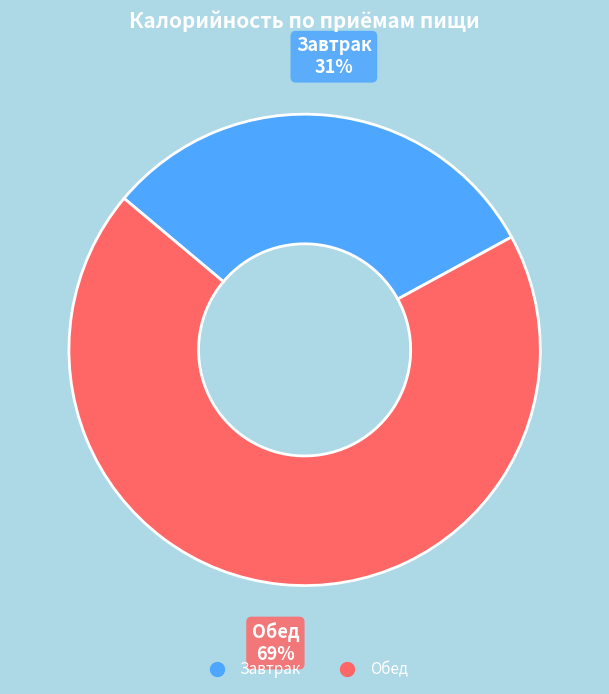

Which slice represents more than half of the pie?

Обед